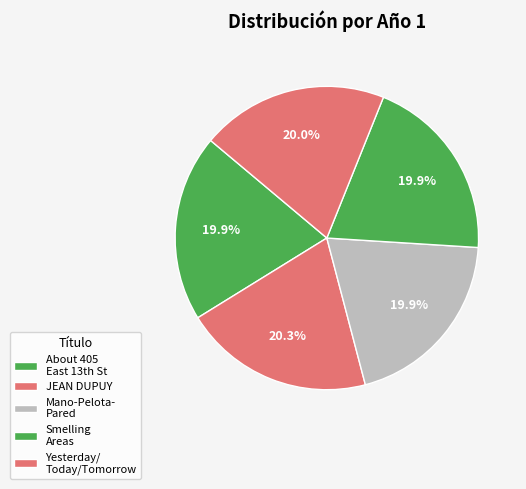

Count the number of slices in the pie.

5